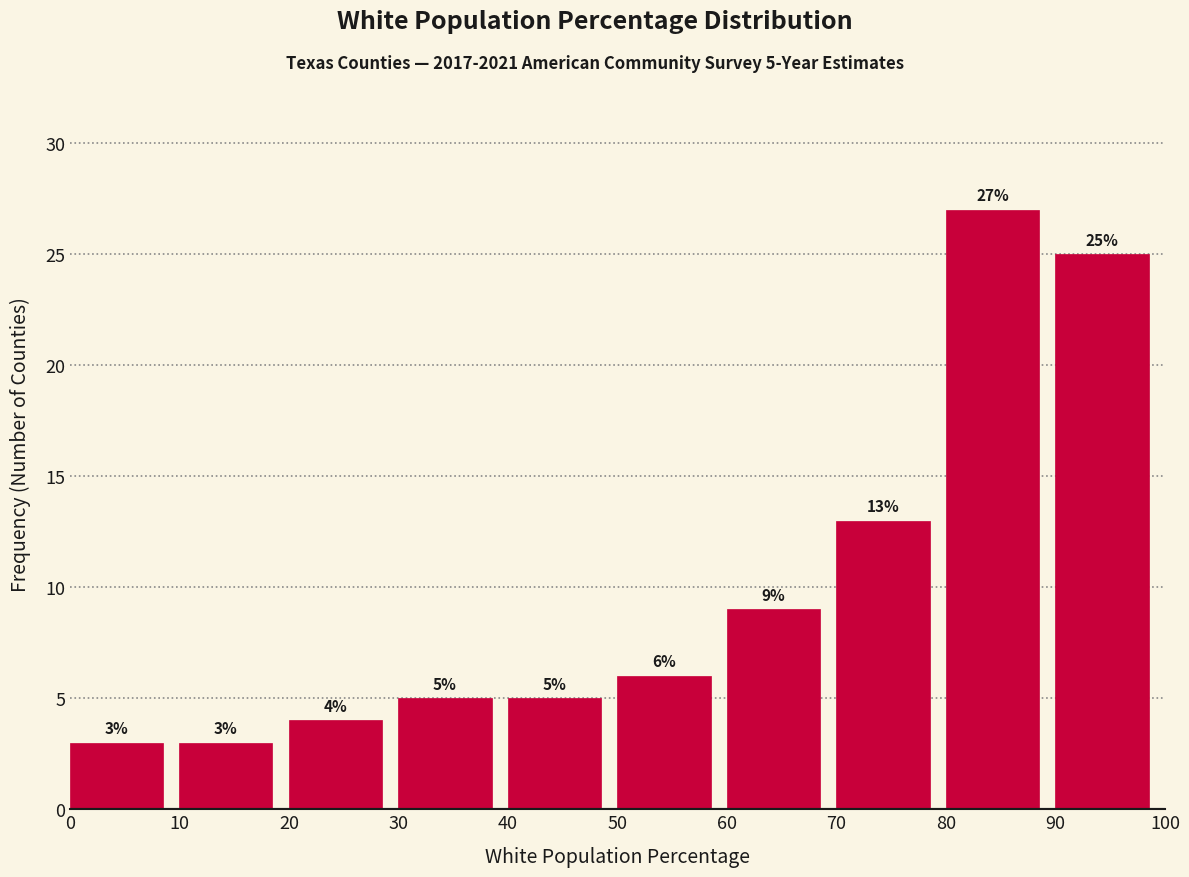

Which range on the x-axis has the tallest bar?

80 to 90